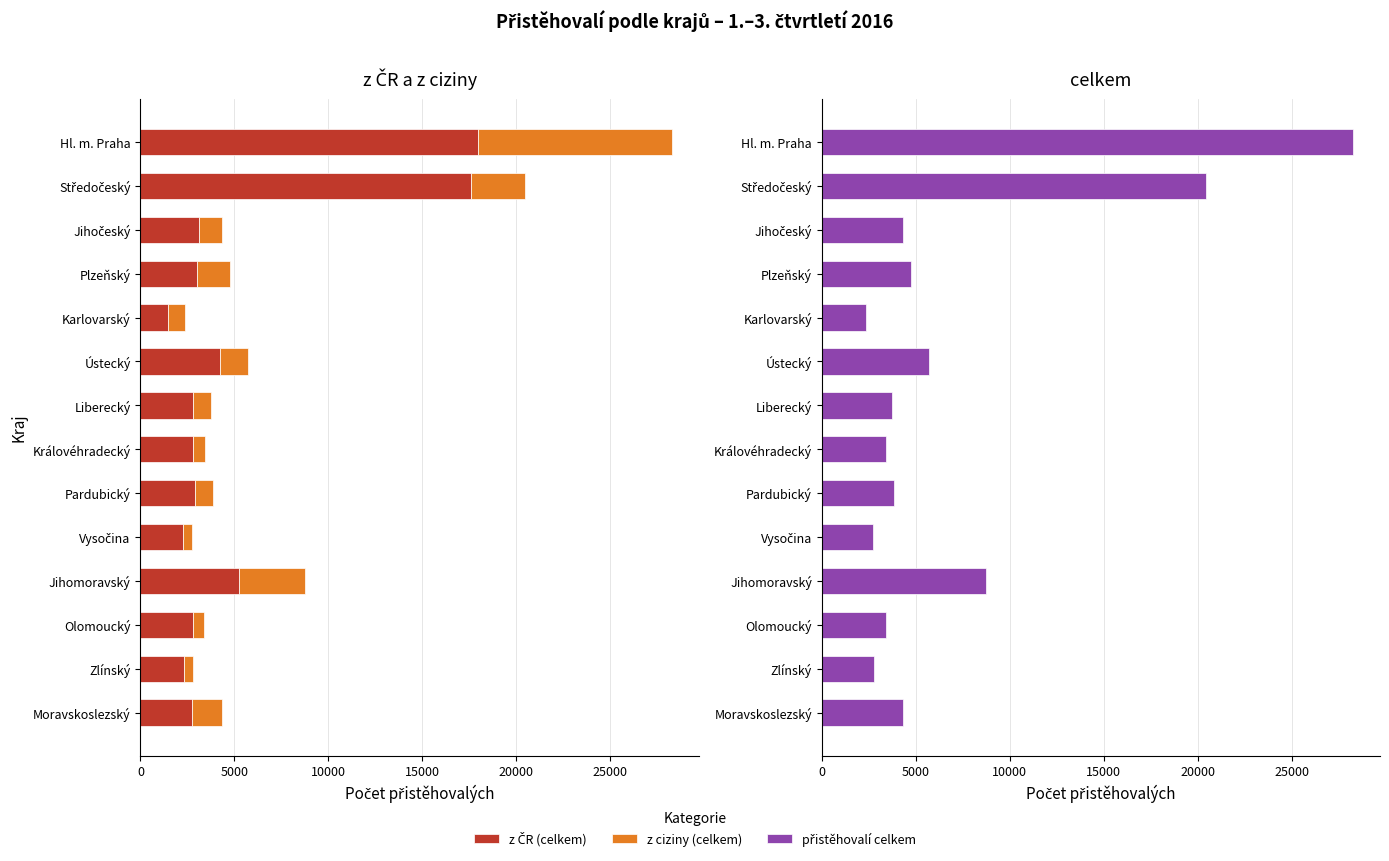

How many series are shown in this chart?

3